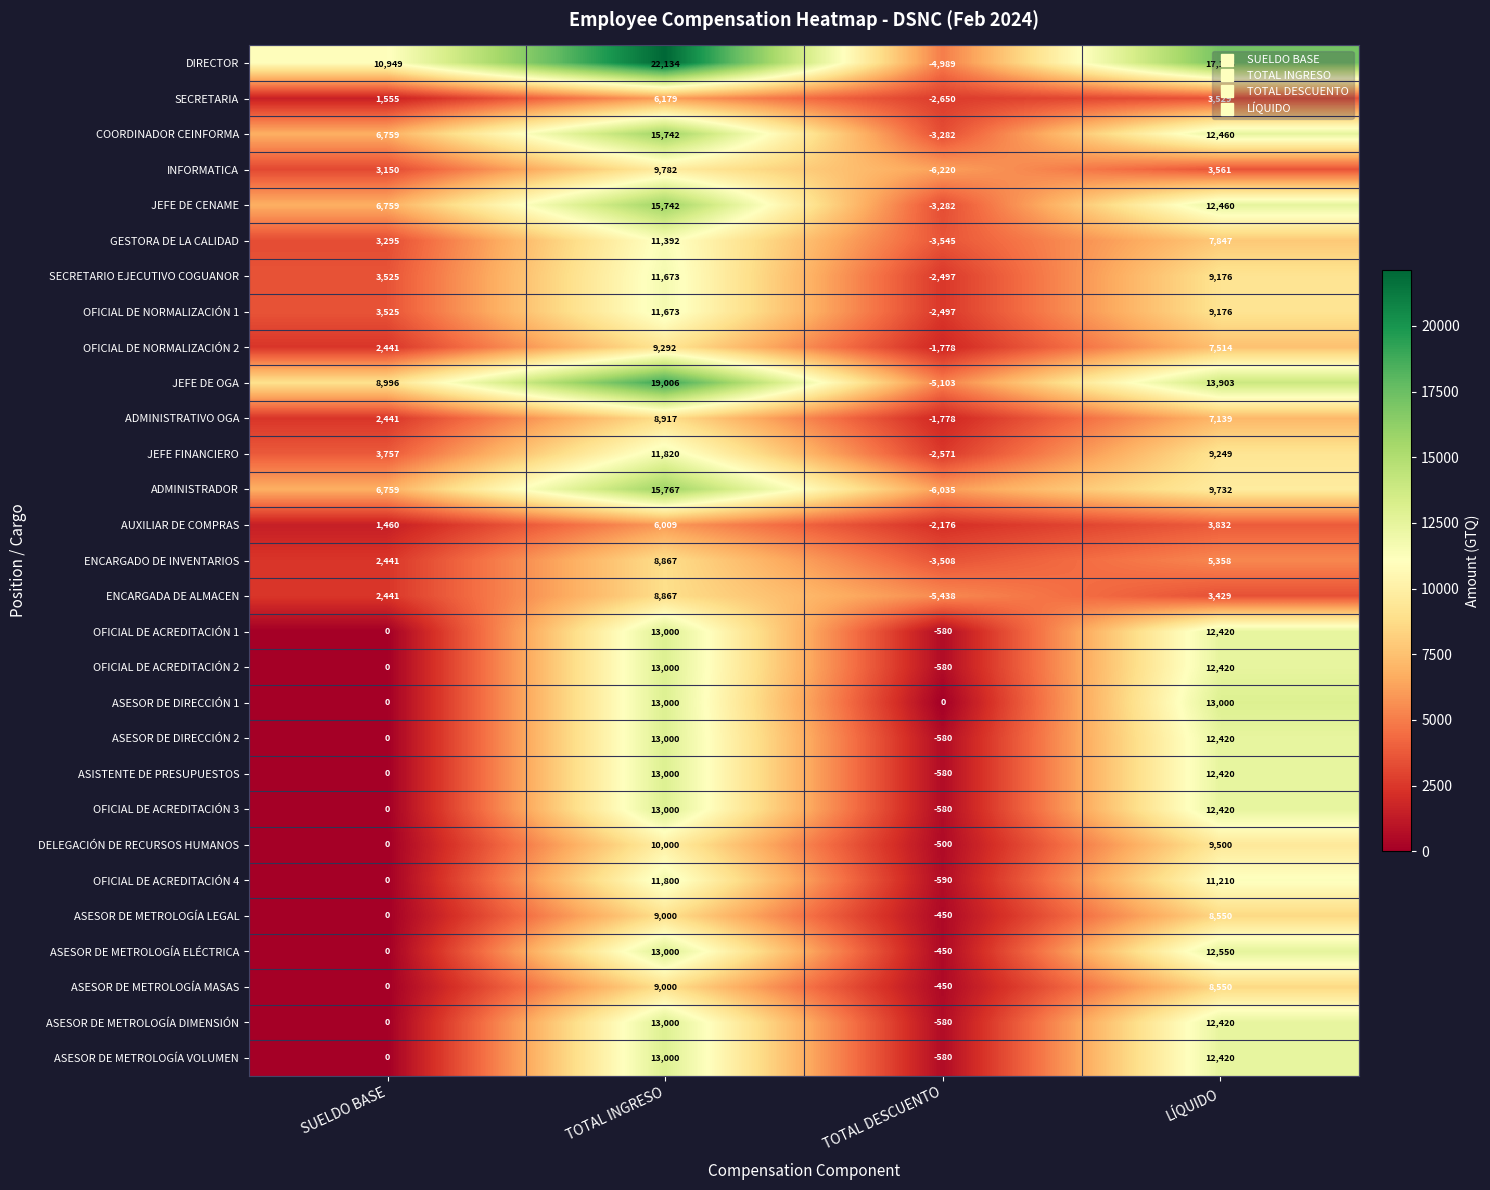

At which label is COORDINADOR CEINFORMA closest to 6230?

SUELDO BASE